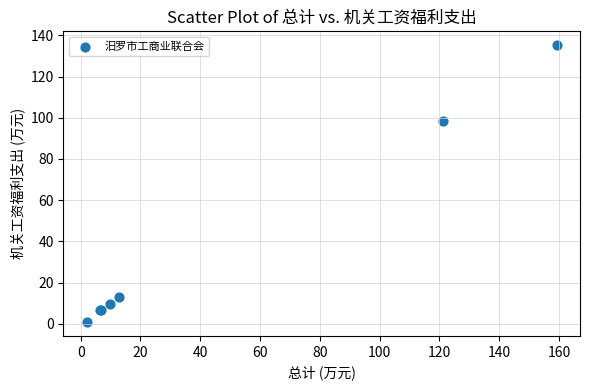

What Y value in the scatter plot is closest to 68?

98.5